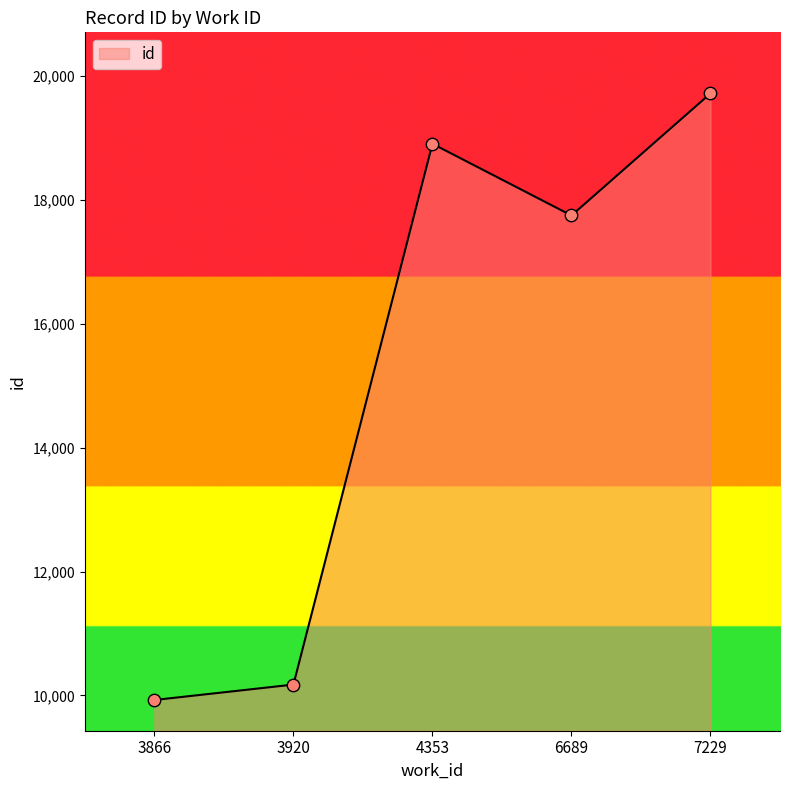

What is the ratio of the value at 3920 to the value at 3866?

1.0